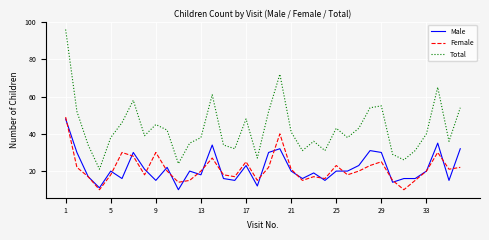

What are all the series names shown in the legend?

Male, Female, Total